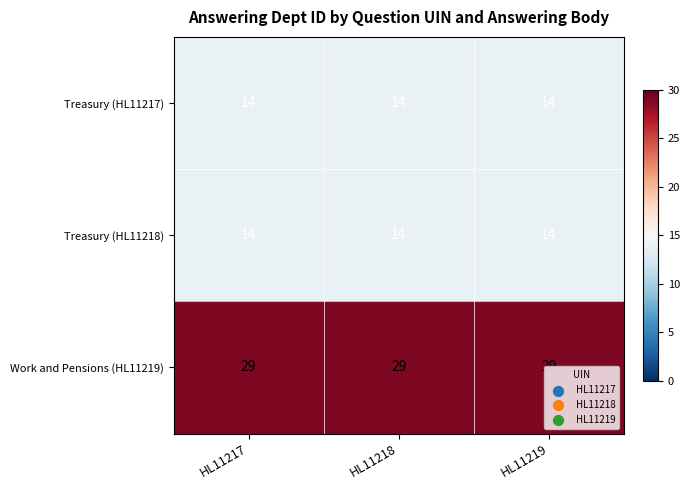

The Work and Pensions (HL11219) series shows 11 at HL11219. True or false?

False